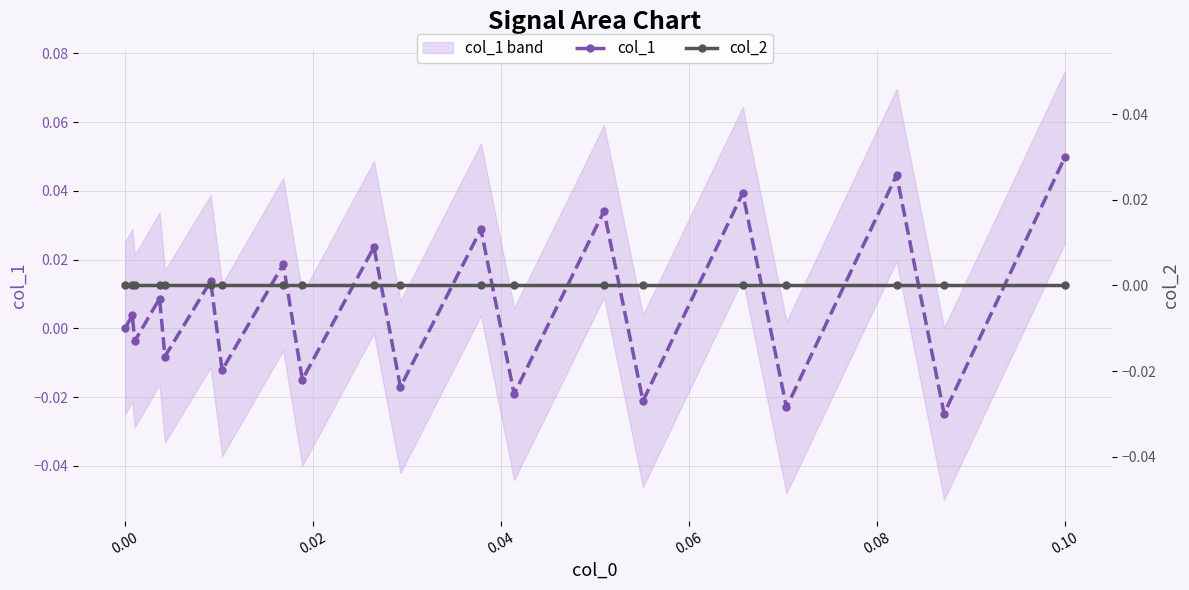

Which series has the largest total across all categories?

col_1